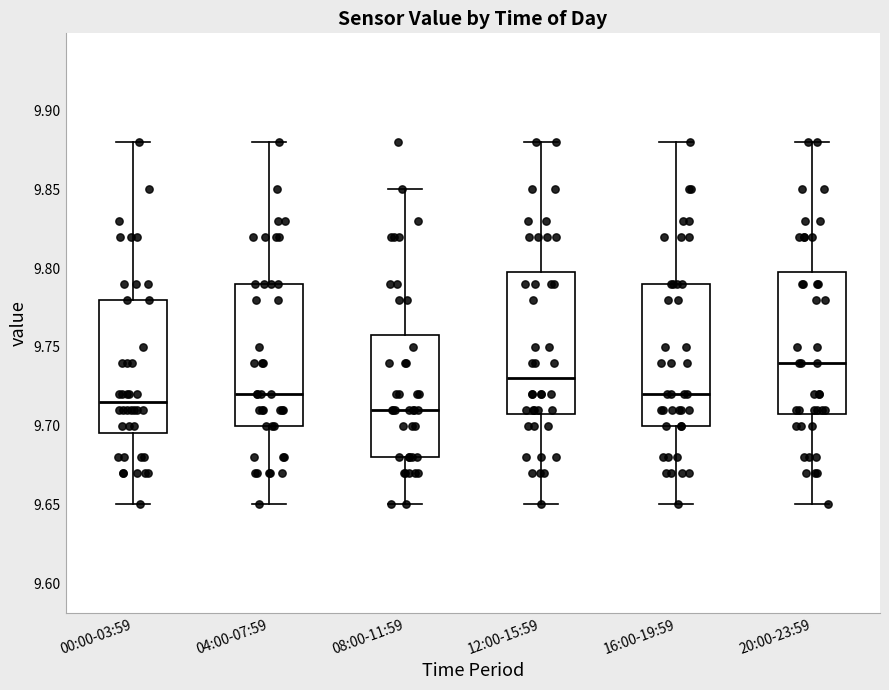

Where does the upper whisker of the box for 08:00-11:59 end on the y-axis? The values are not printed on the chart, so give them approximately, as read against the axis.

9.850